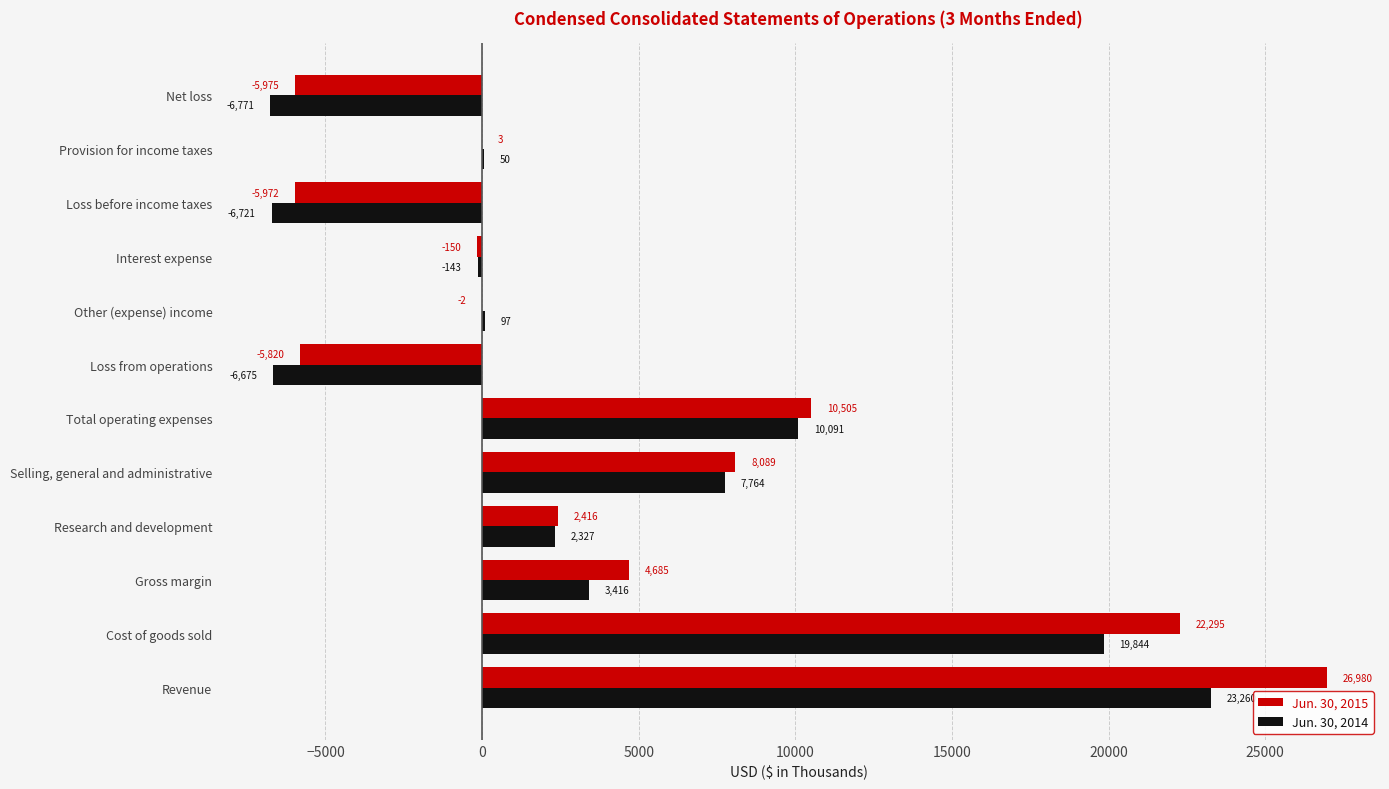

Which series has the largest range (max minus min)?

Jun. 30, 2015